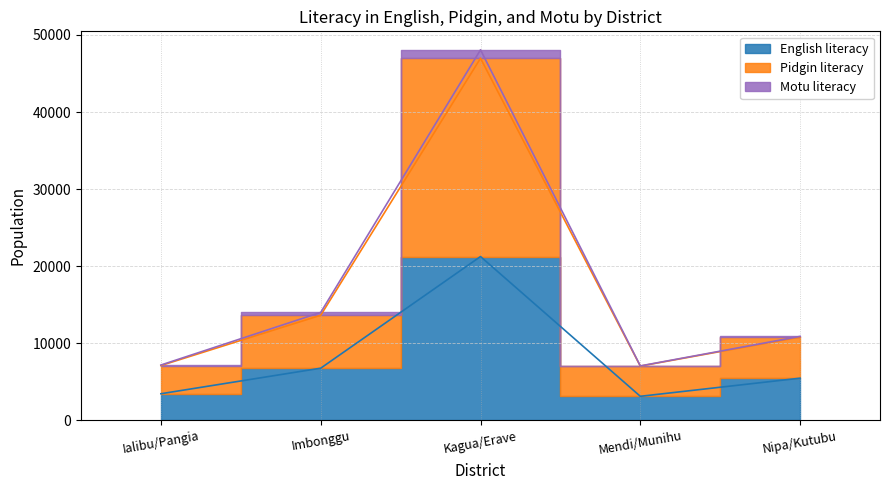

What is the difference between the maximum and minimum values in the Pidgin literacy series?

39947